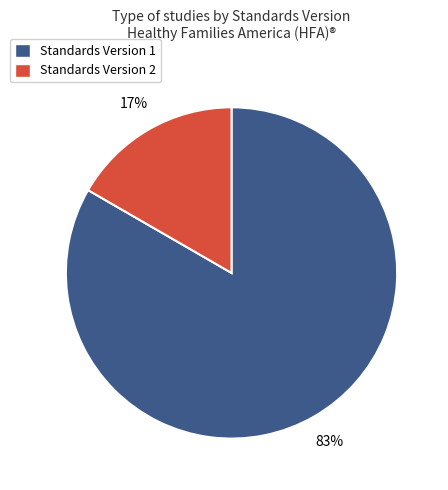

Does any single category account for the majority?

Yes